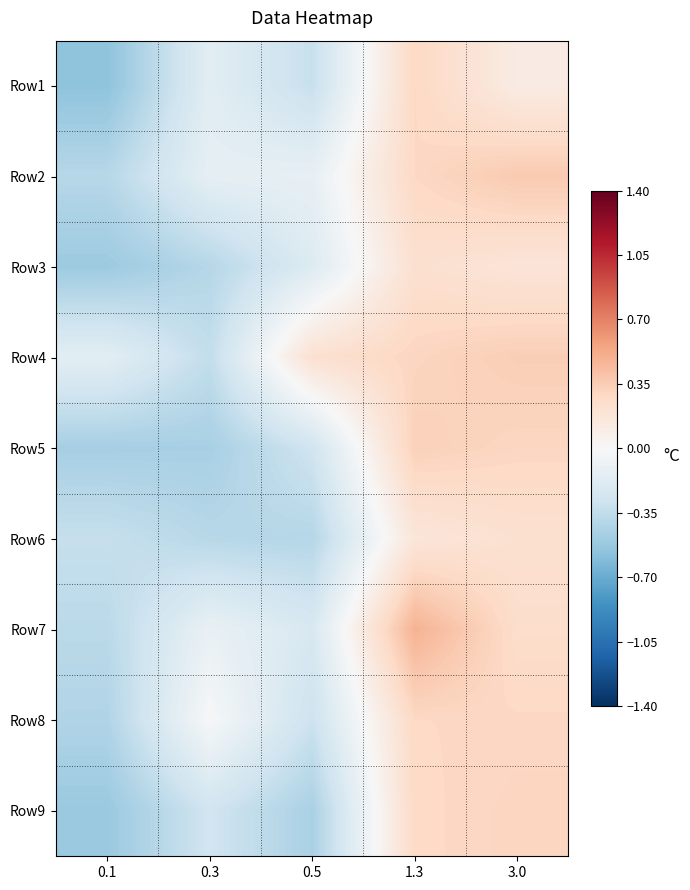

Which category has the highest value across all series?

1.3